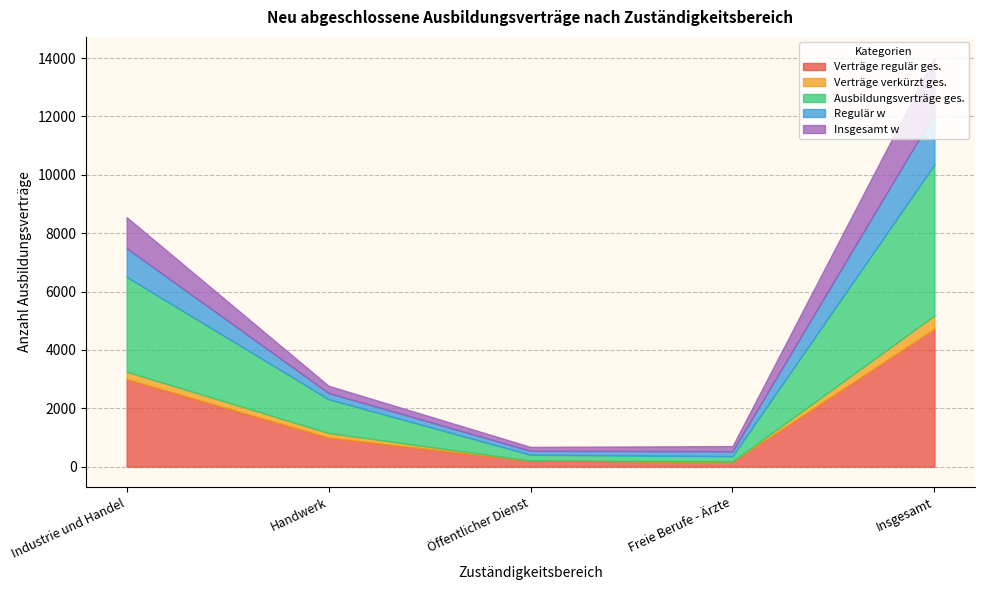

Which has a higher value, Handwerk or Insgesamt?

Insgesamt